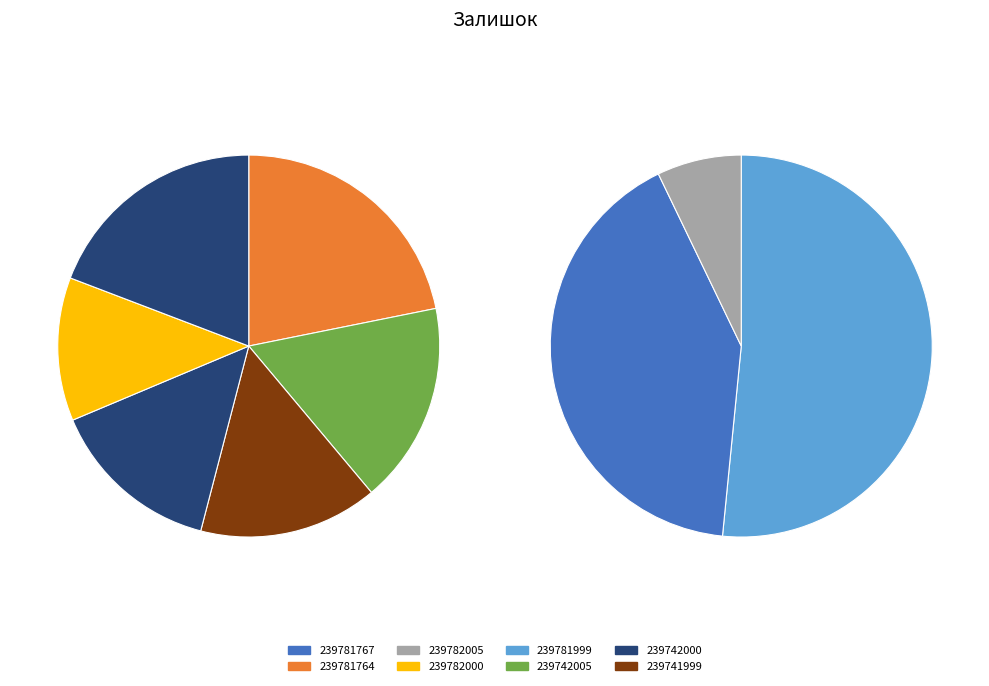

How much of the chart is everything except 239781764?

78.2%